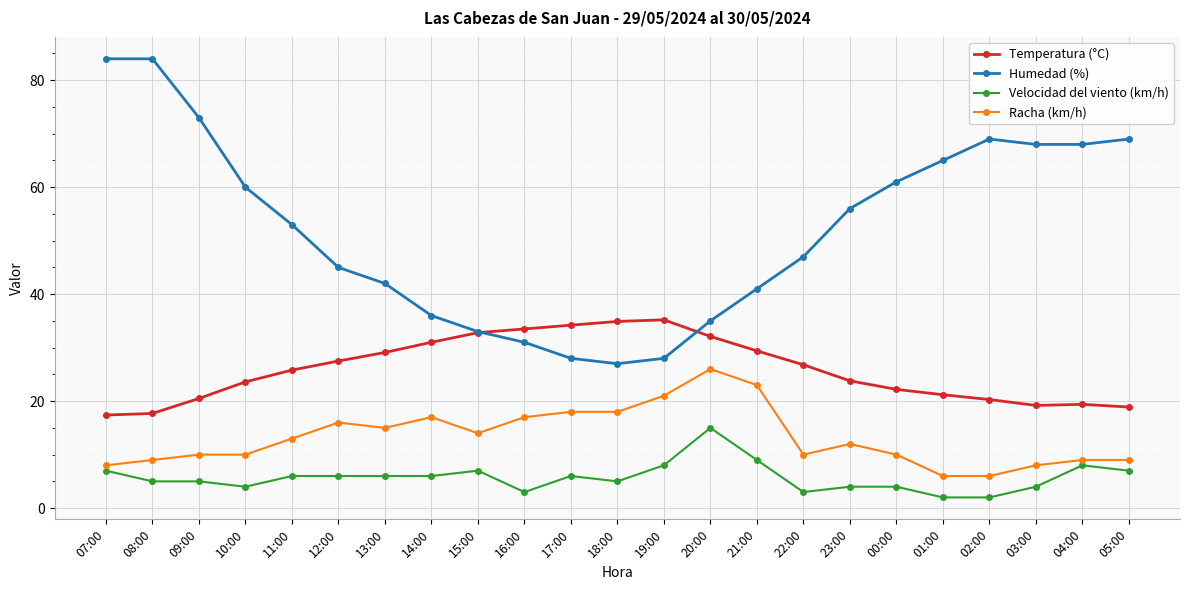

What is the maximum value for Humedad (%)?

84.0